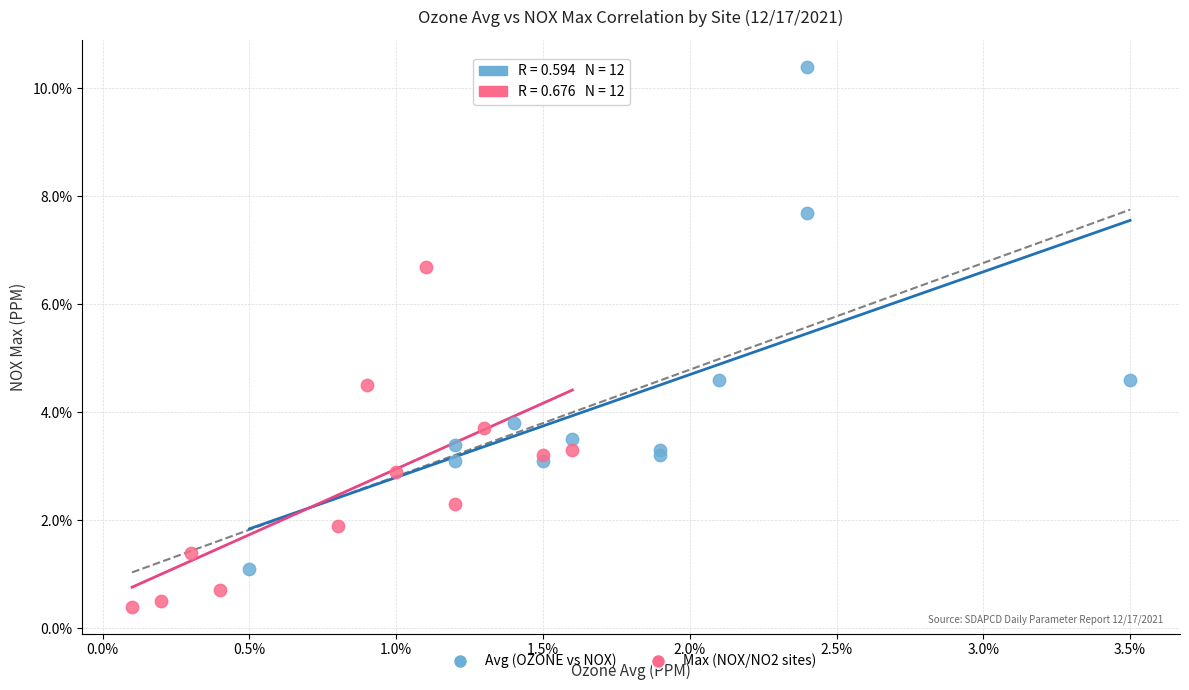

Which series has the widest spread of Y values?

Avg (OZONE vs NOX)